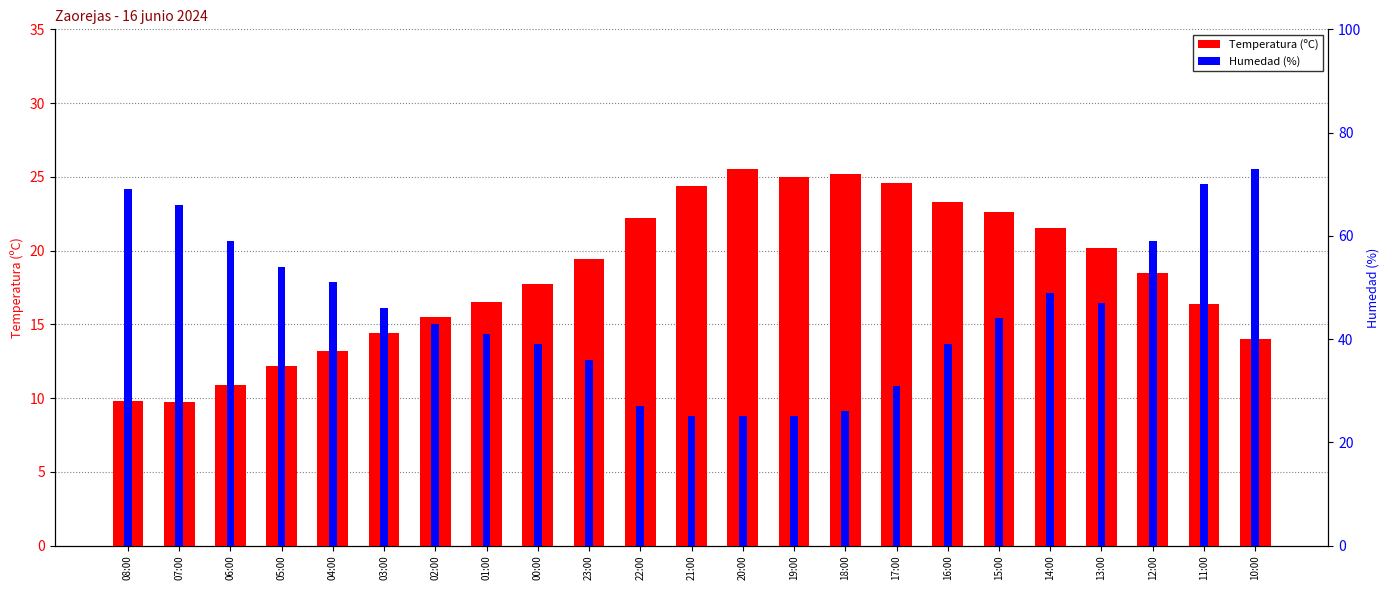

What are all the series names shown in the legend?

Temperatura (ºC), Humedad (%)